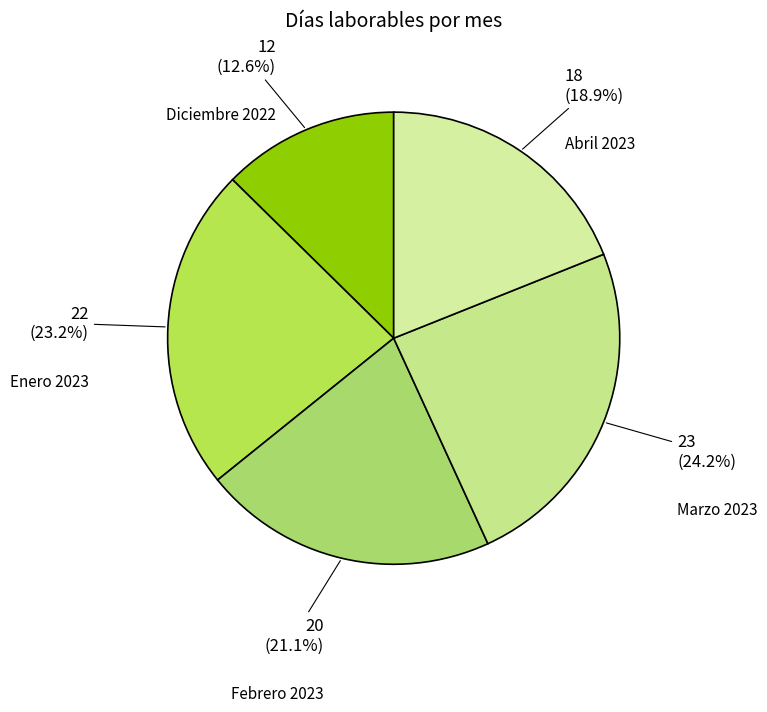

Count the number of slices in the pie.

5